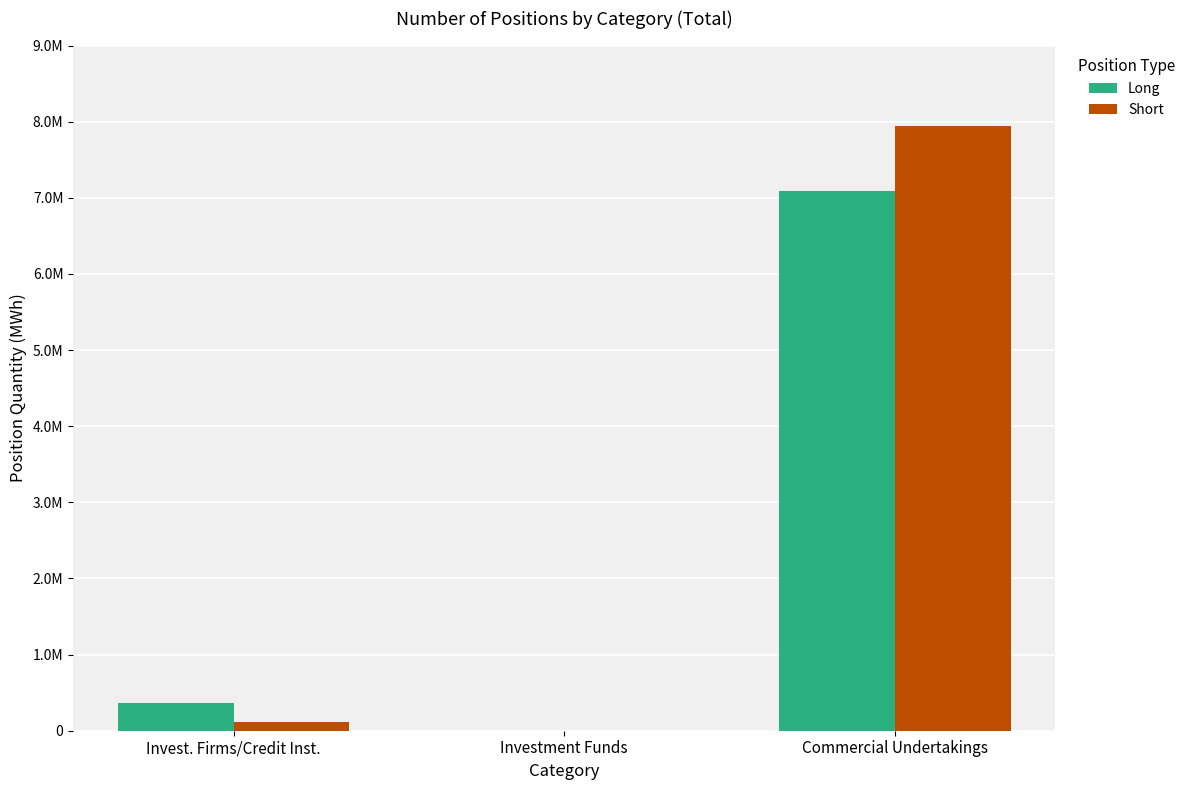

What are all the series names shown in the legend?

Long, Short